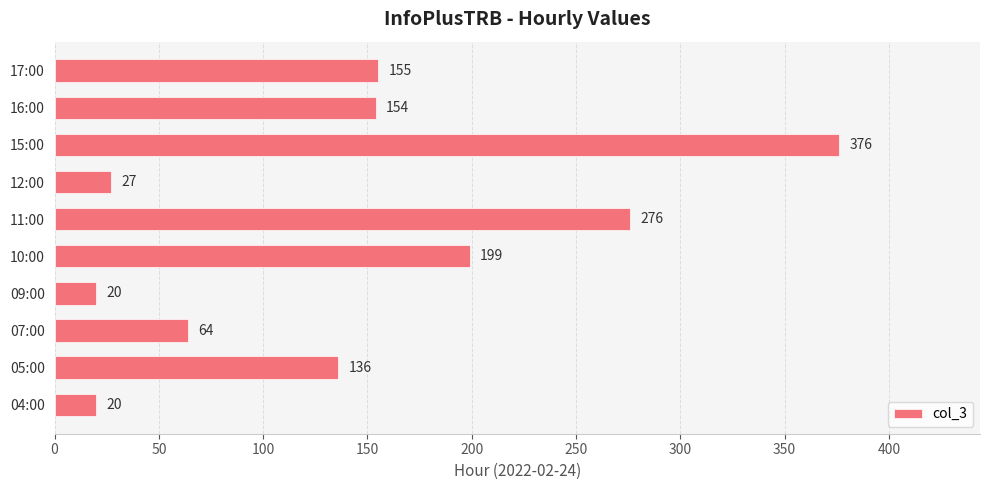

Which has a higher value, 16:00 or 07:00?

16:00